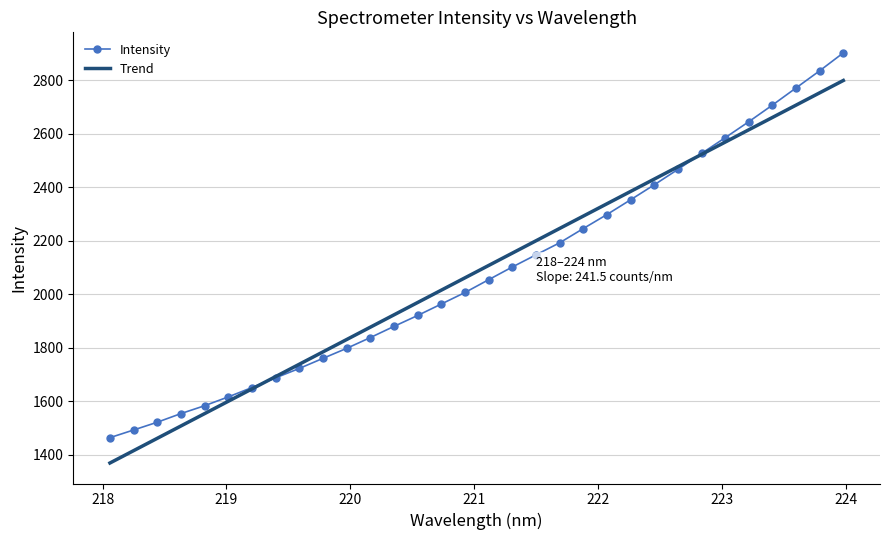

What is the lowest value of the Trend series?

1368.7